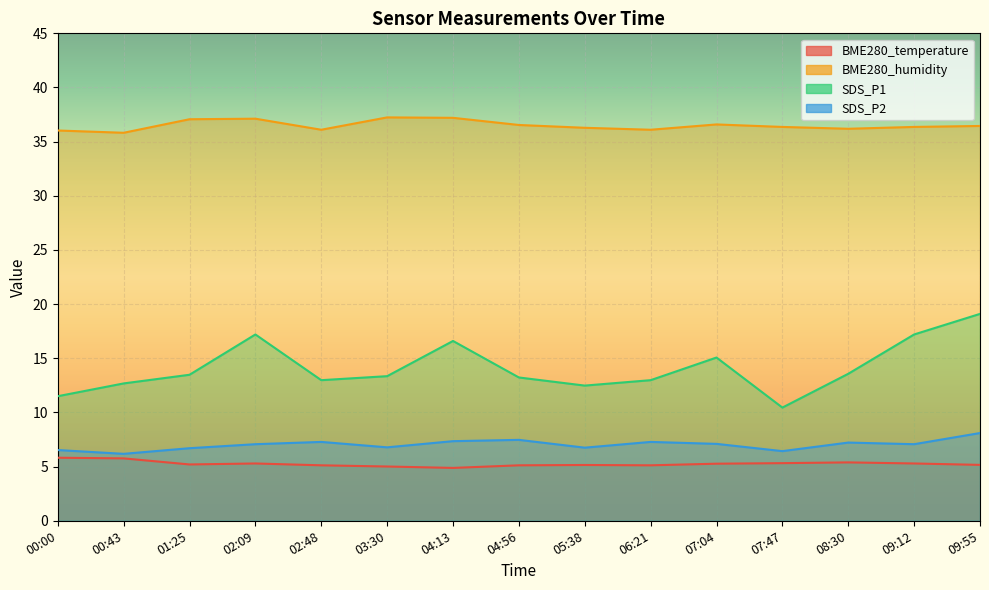

What is the label of the 9th point from the right?

04:13